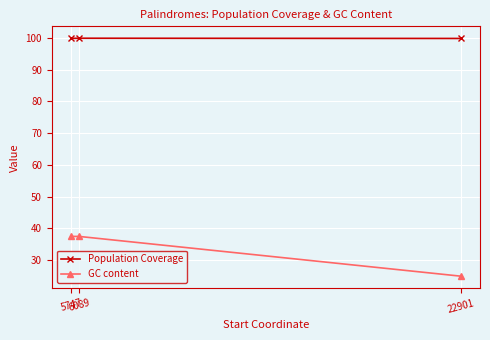

Which series has the widest spread of values?

GC content